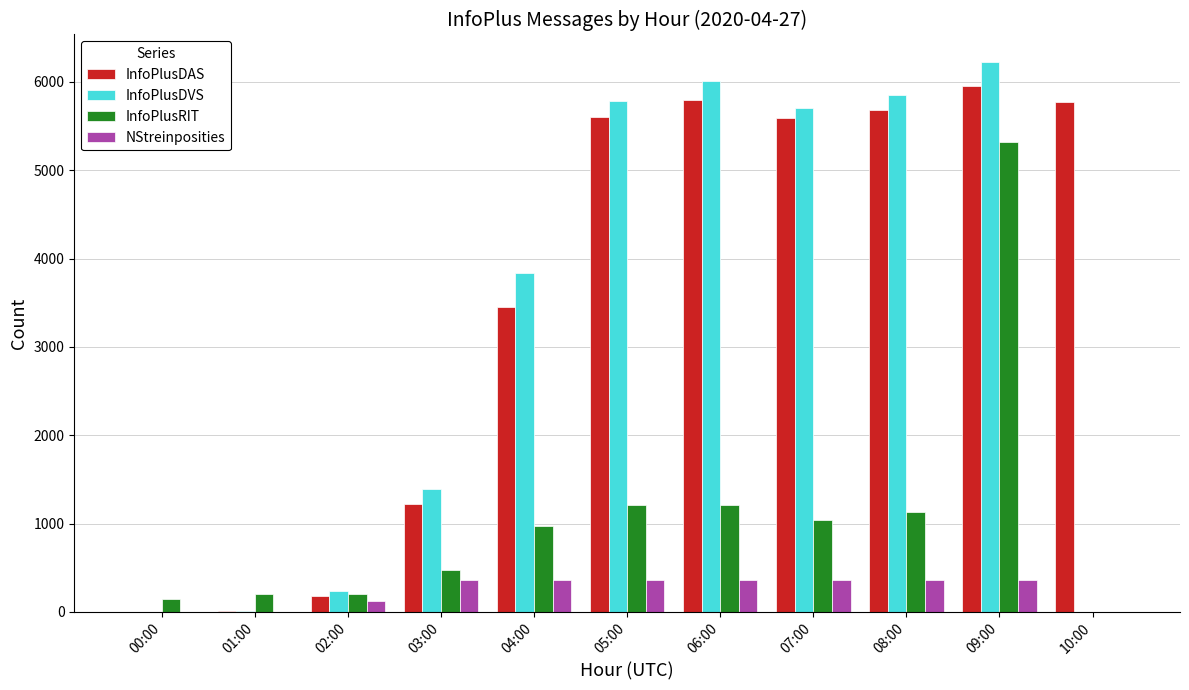

What is the sum of all InfoPlusDAS values?

39256